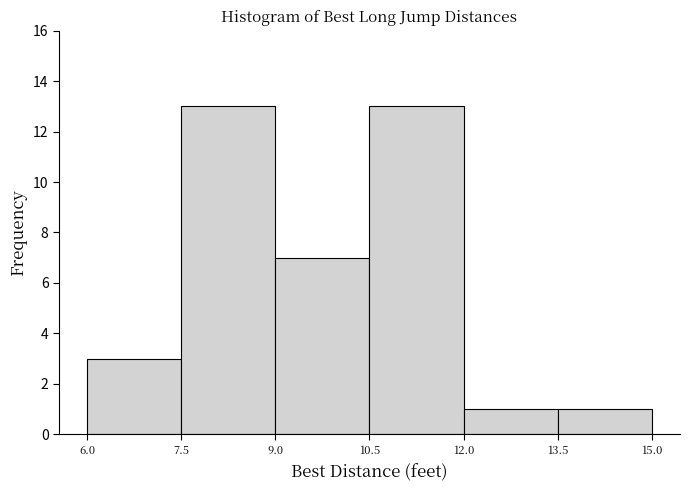

What is the height of the bar covering 7.5 to 9.0 on the x-axis? The values are not printed on the chart, so give them approximately, as read against the axis.

13